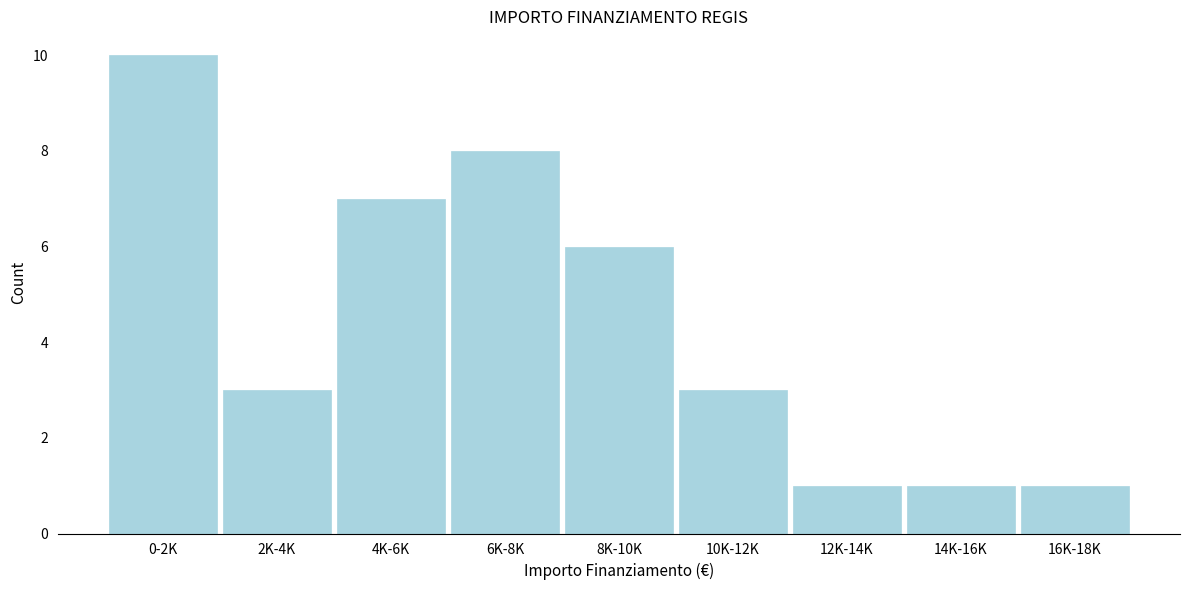

Reading left to right, extract all data points from this chart.

0-2K=10	2K-4K=3	4K-6K=7	6K-8K=8	8K-10K=6	10K-12K=3	12K-14K=1	14K-16K=1	16K-18K=1